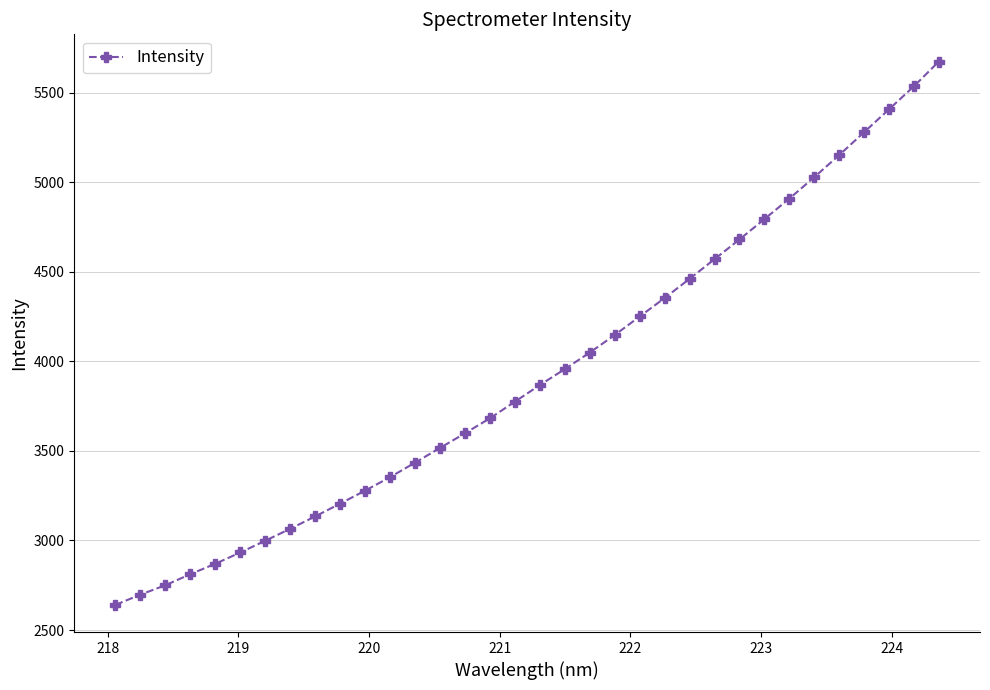

Is this an area chart (filled region under the line)?

No